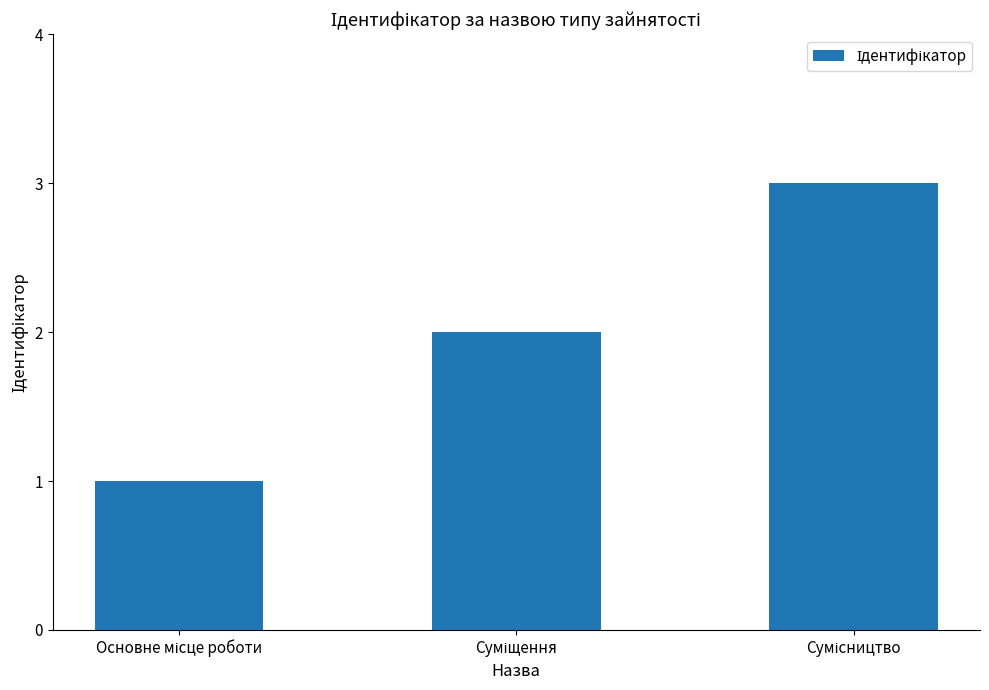

Reading left to right, extract all data points from this chart.

1	2	3